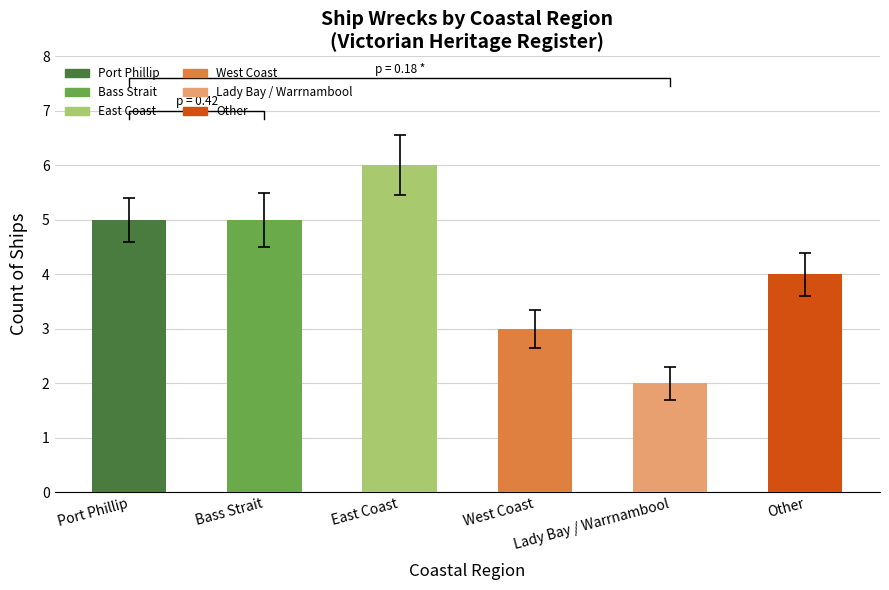

What is the difference between the maximum and minimum values?

4